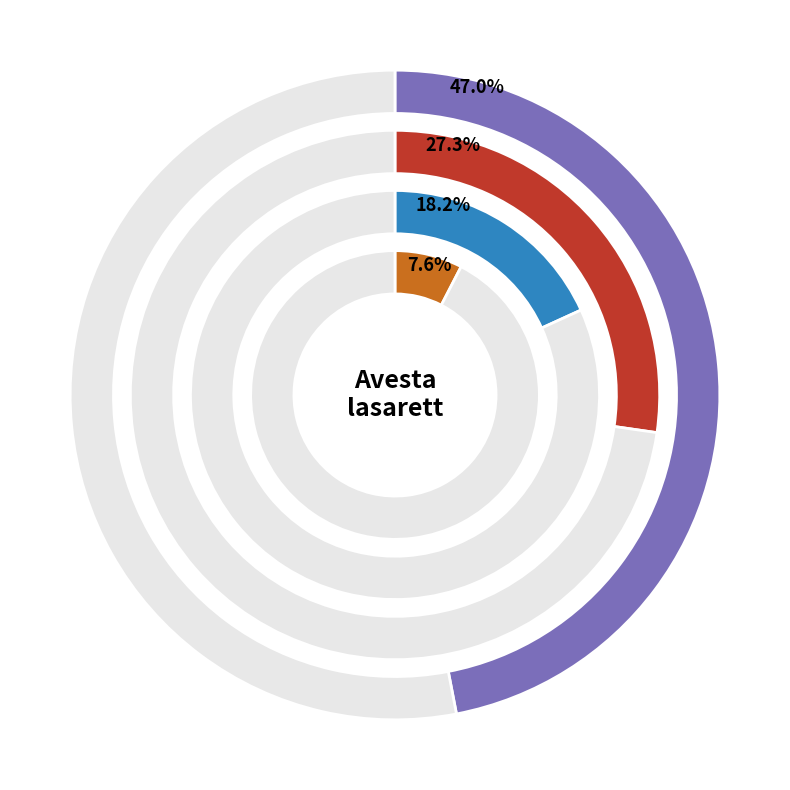

Does Biperiden represent more than half of the total?

No